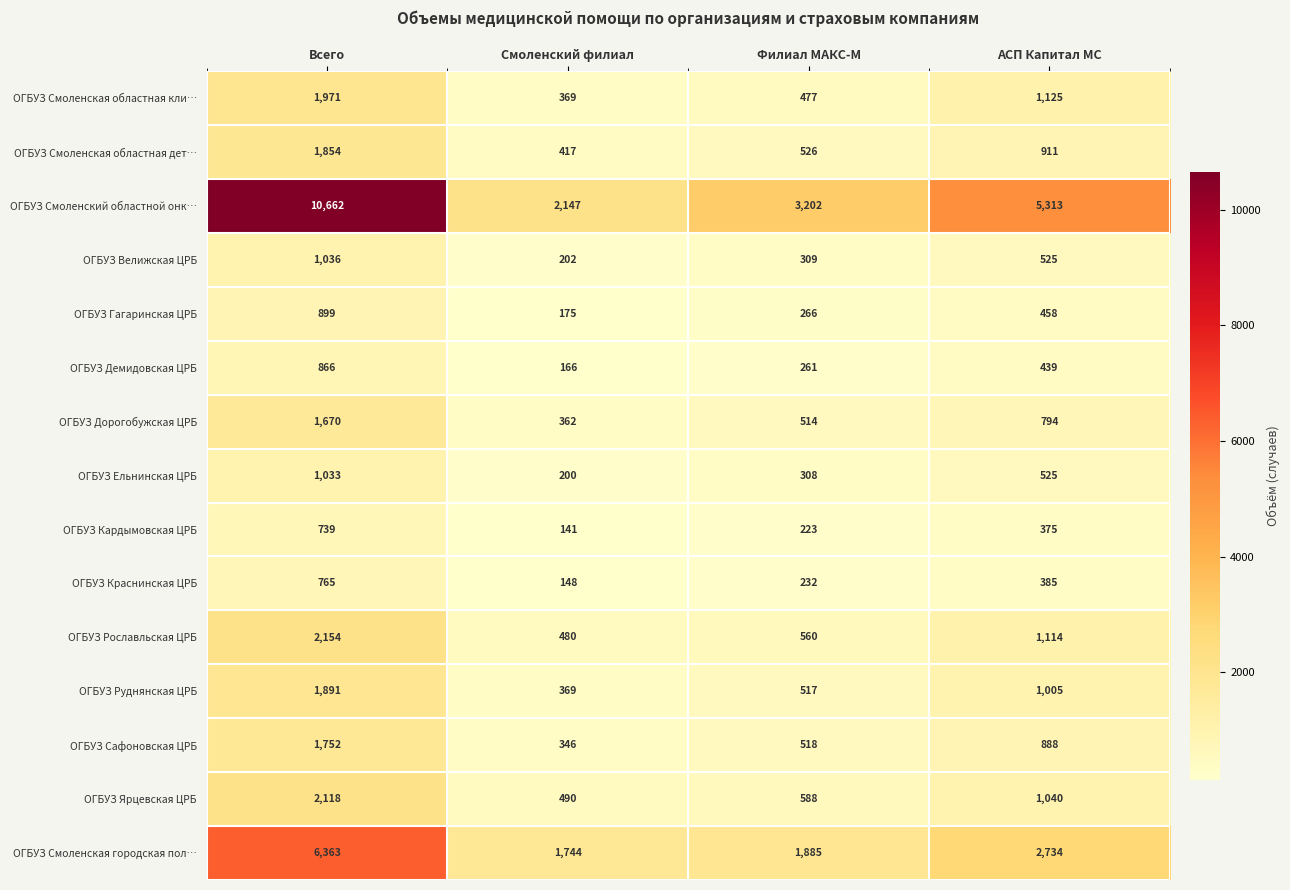

At which label does ОГБУЗ Смоленский областной онк… first exceed 5313?

Всего